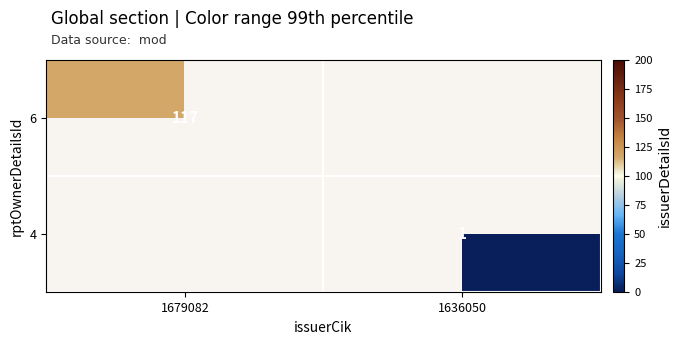

The value of 6 at 1679082 is 117. True or false?

True